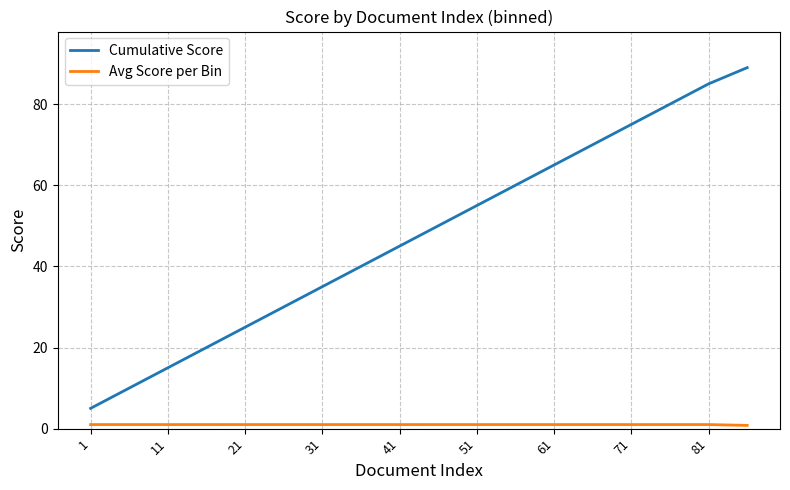

True or false: Cumulative Score has more than 1 points higher than both neighbors.

False